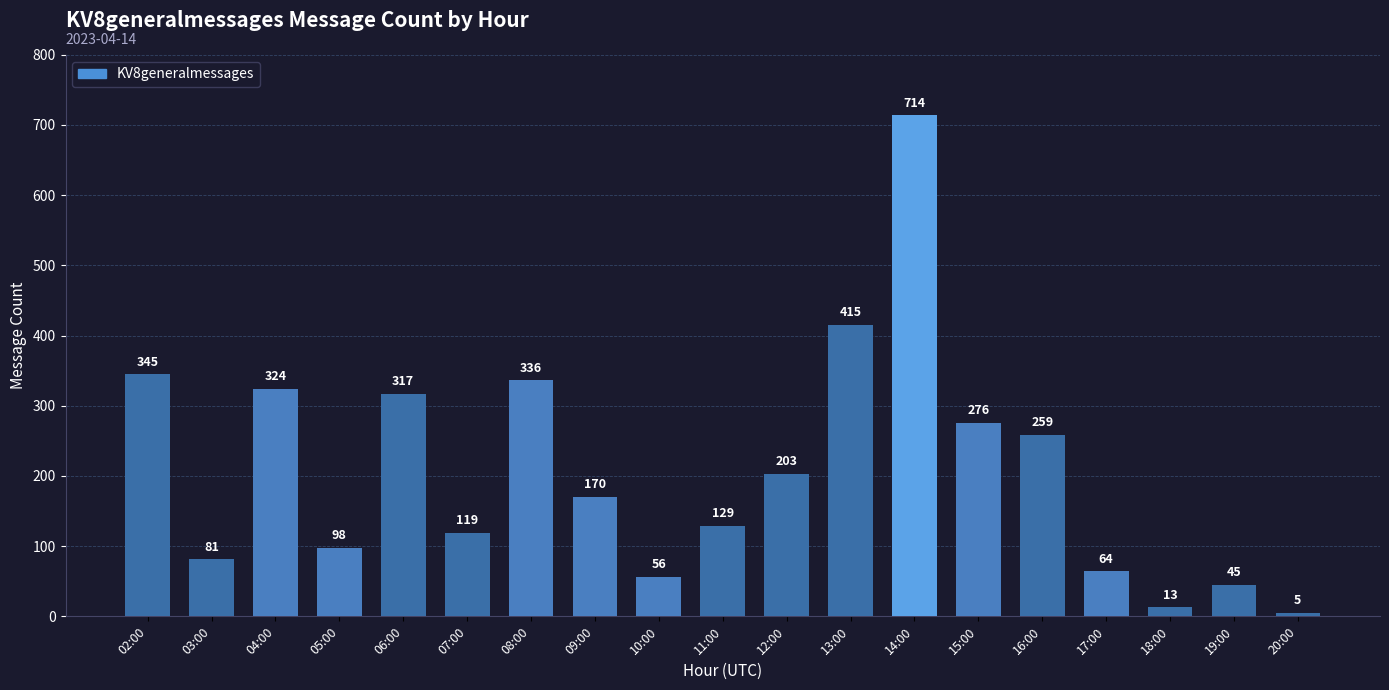

What value does the data have at 11:00?

129